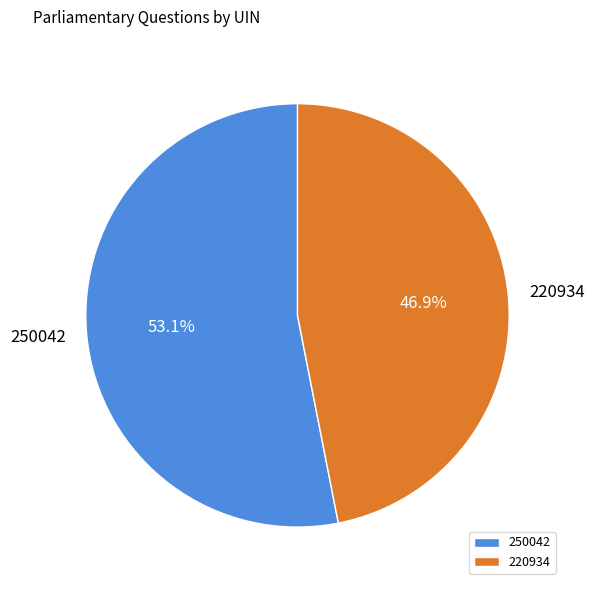

Count the number of slices in the pie.

2